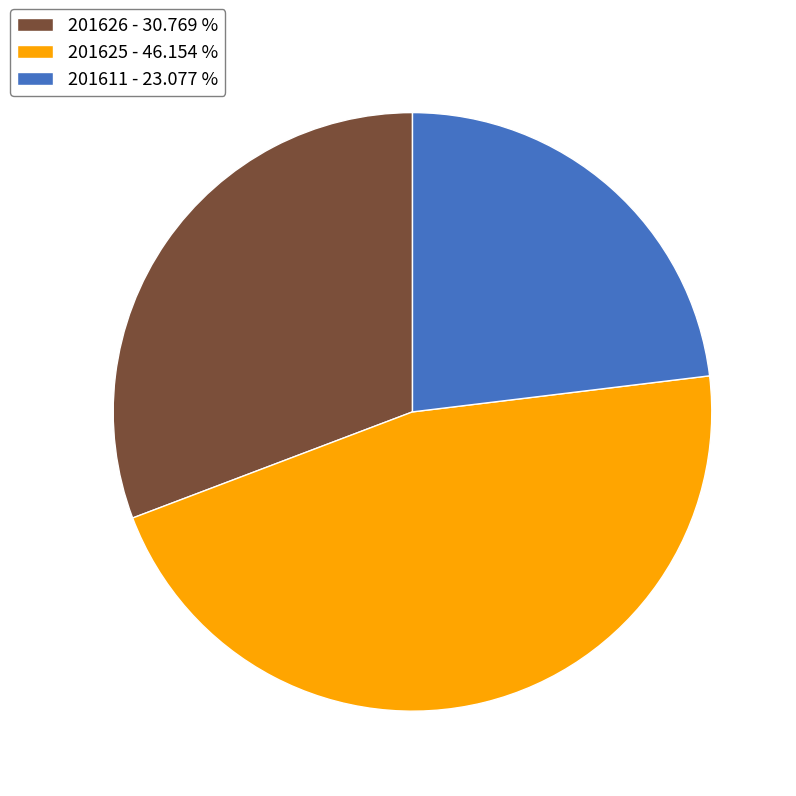

Is it true that 201625 is 33% of the pie?

False